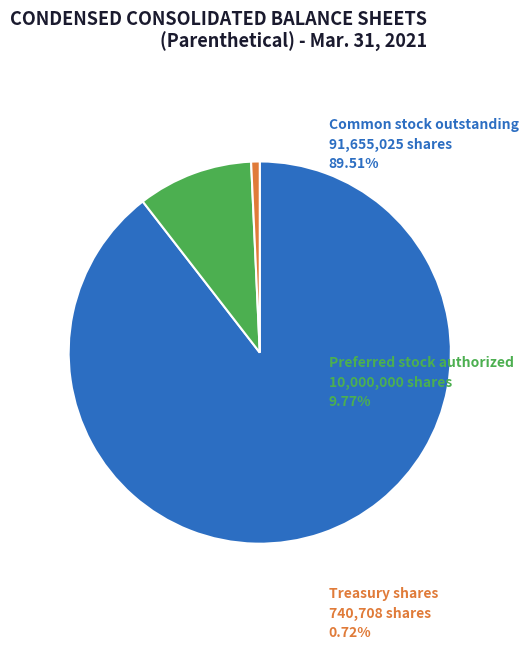

Is there a majority slice in this chart?

Yes